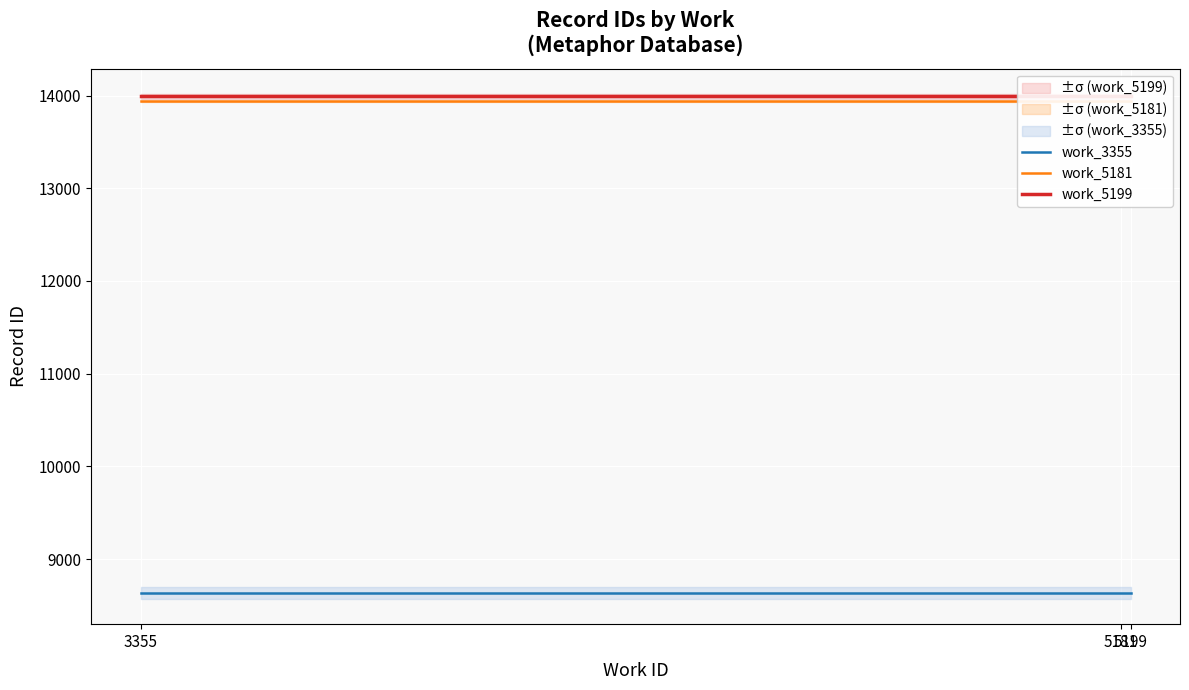

What is the lowest value of the work_3355 series?

8634.5